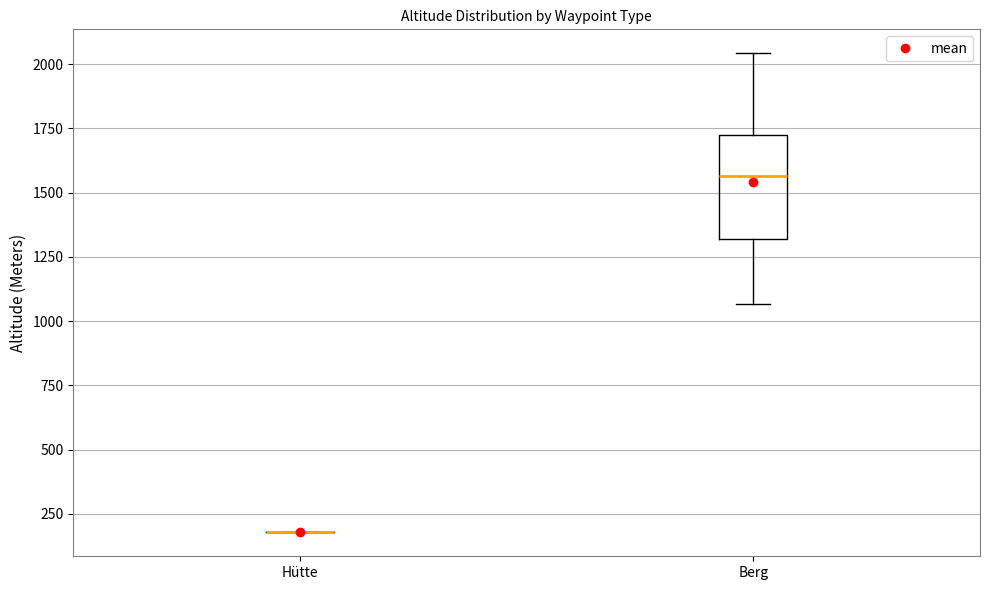

Where does the median line of the box for Berg sit on the y-axis? The values are not printed on the chart, so give them approximately, as read against the axis.

1550